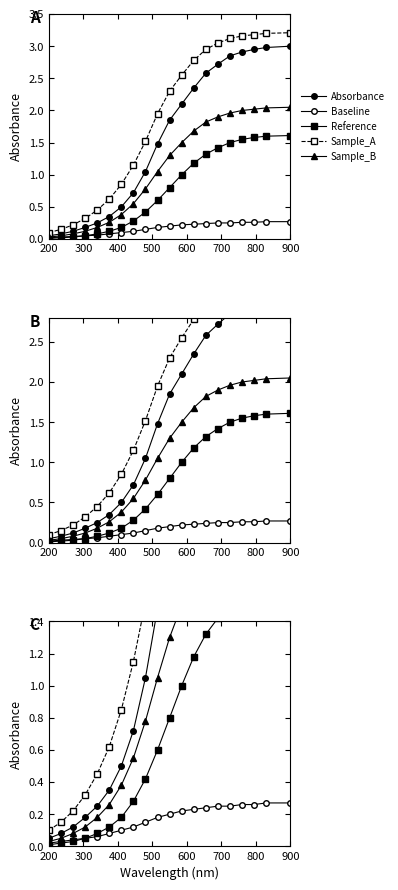

Is this an area chart (filled region under the line)?

No